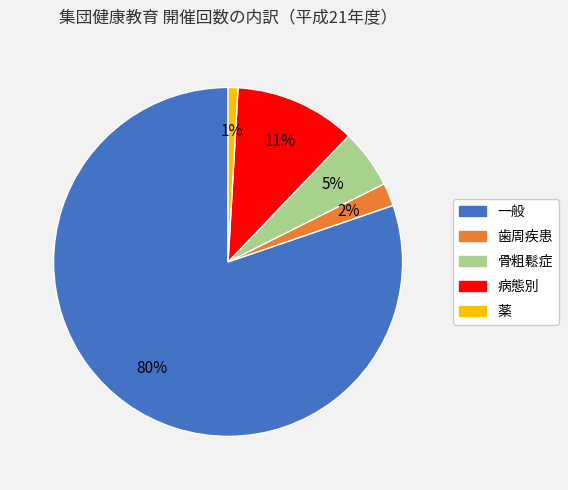

To the nearest percent, what is the average slice percentage?

20%